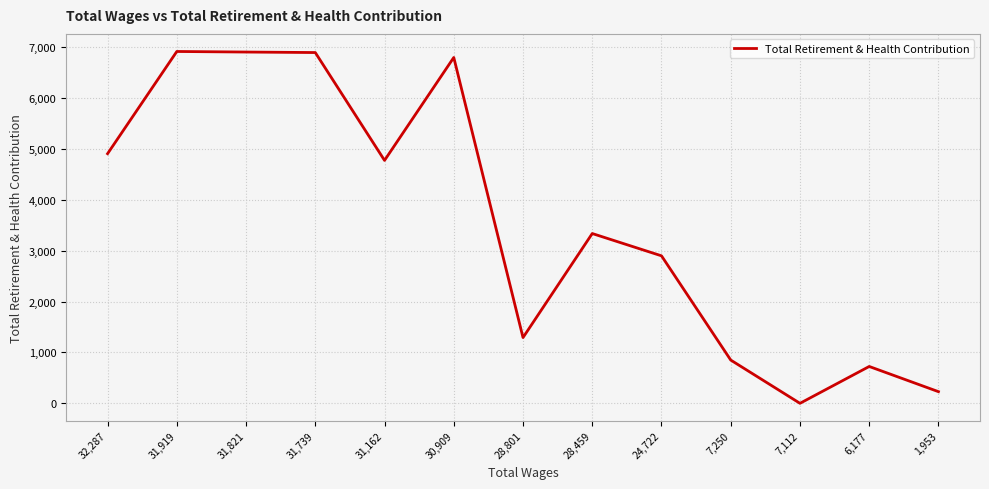

Which label corresponds to the smallest value in the chart?

7,112